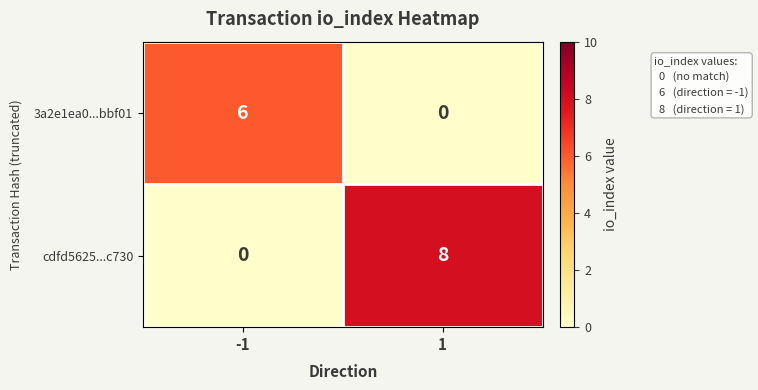

Rank the series at -1 from lowest to highest value.

cdfd5625...c730, 3a2e1ea0...bbf01